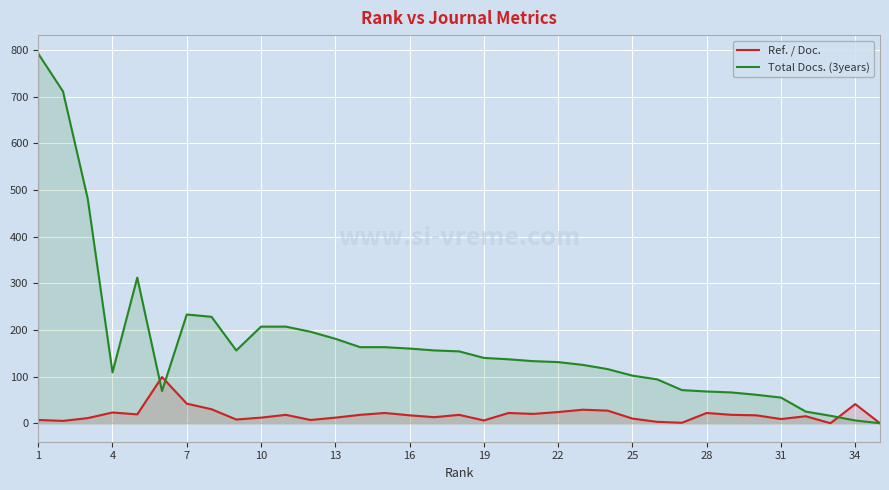

How many interior local valleys does the Total Docs. (3years) series have?

3